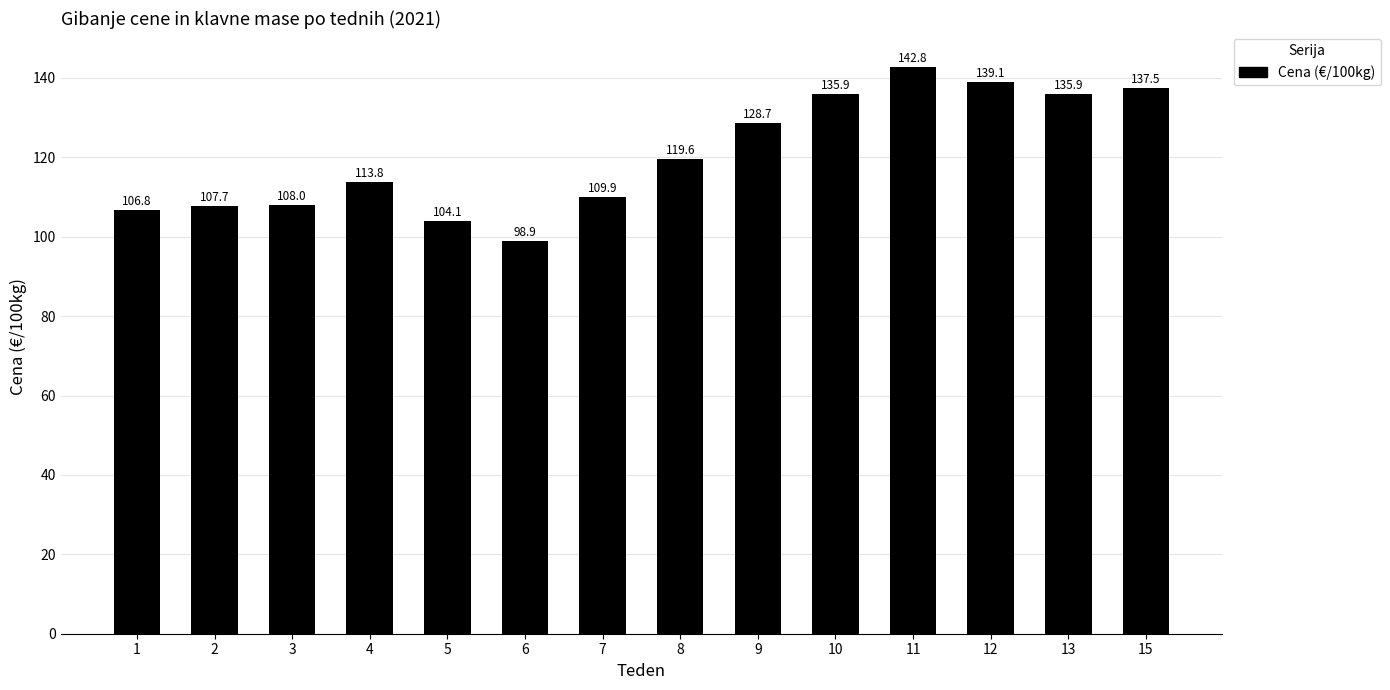

What is the value of the 9th bar from the left?

128.7